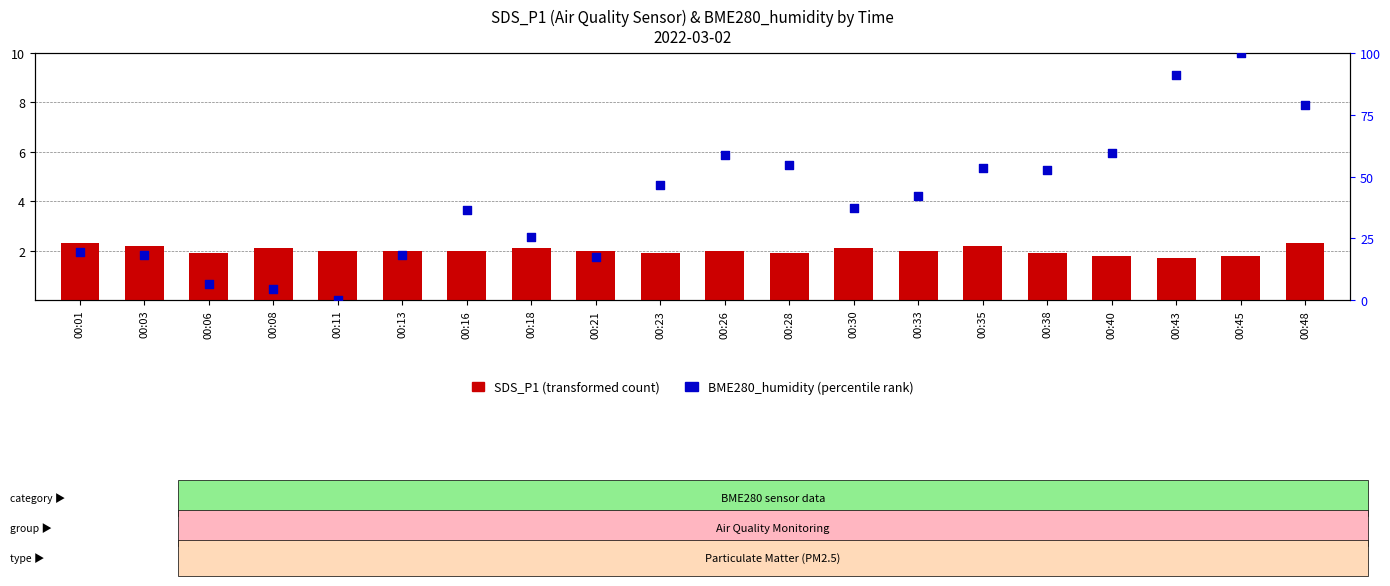

At how many categories does at least one series exceed 74?

3